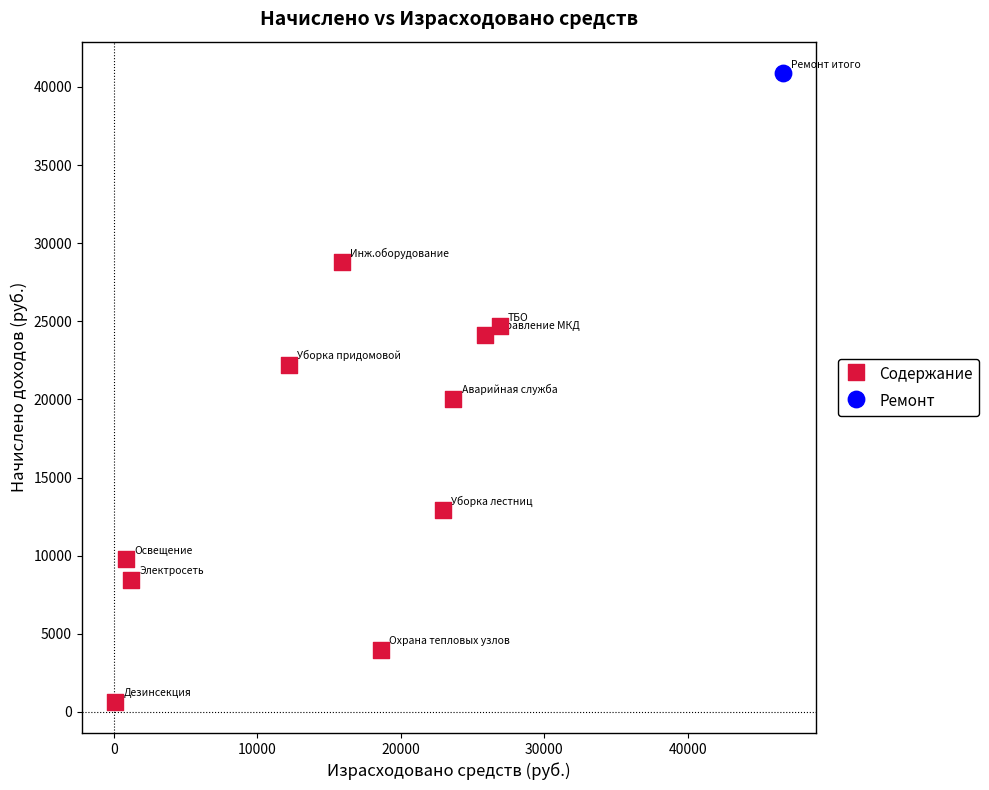

What are all the series names shown in the legend?

Содержание, Ремонт